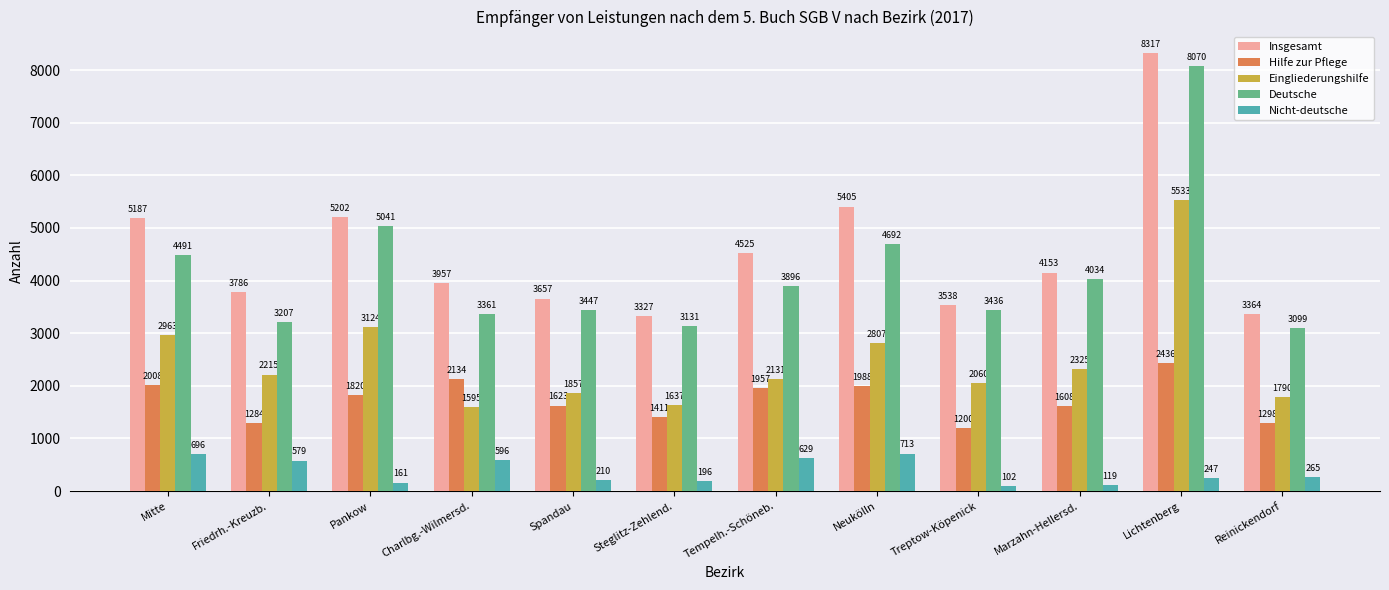

What is the sum of all Nicht-deutsche values?

4513